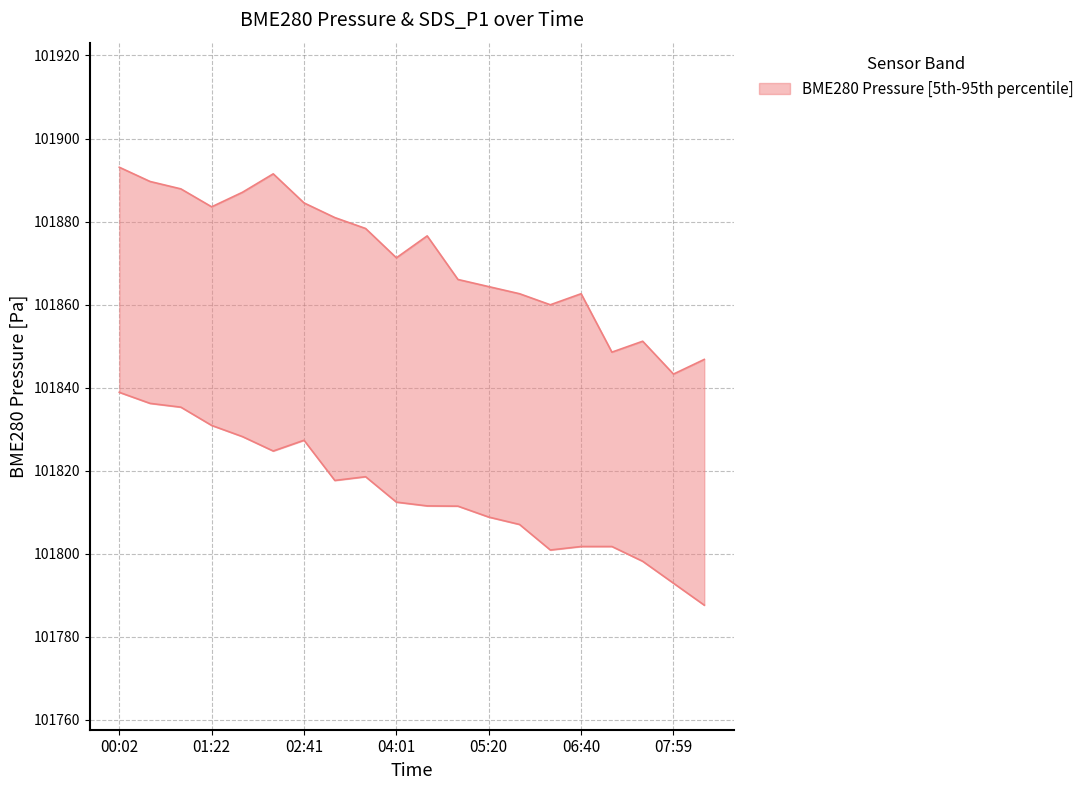

What is the label of the 1st point from the right?

08:26